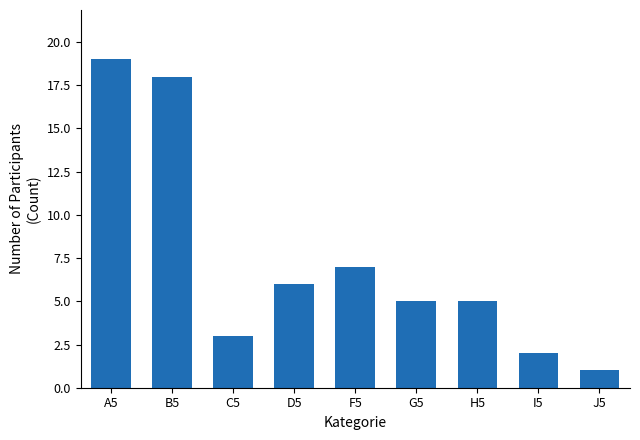

The value at I5 is 1. True or false?

False